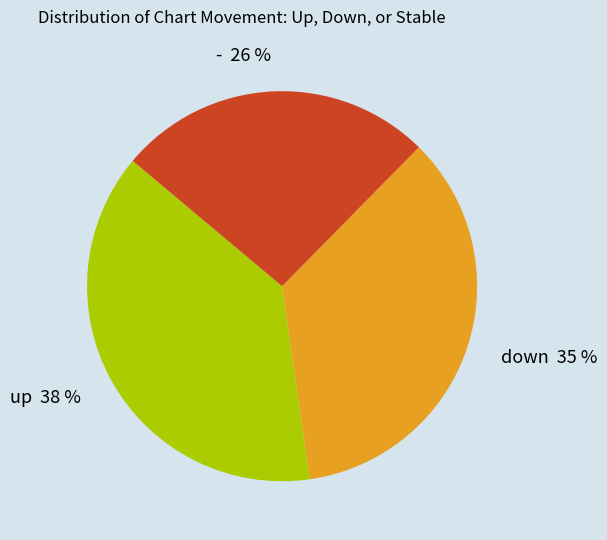

Is it true that up is 38% of the pie?

True